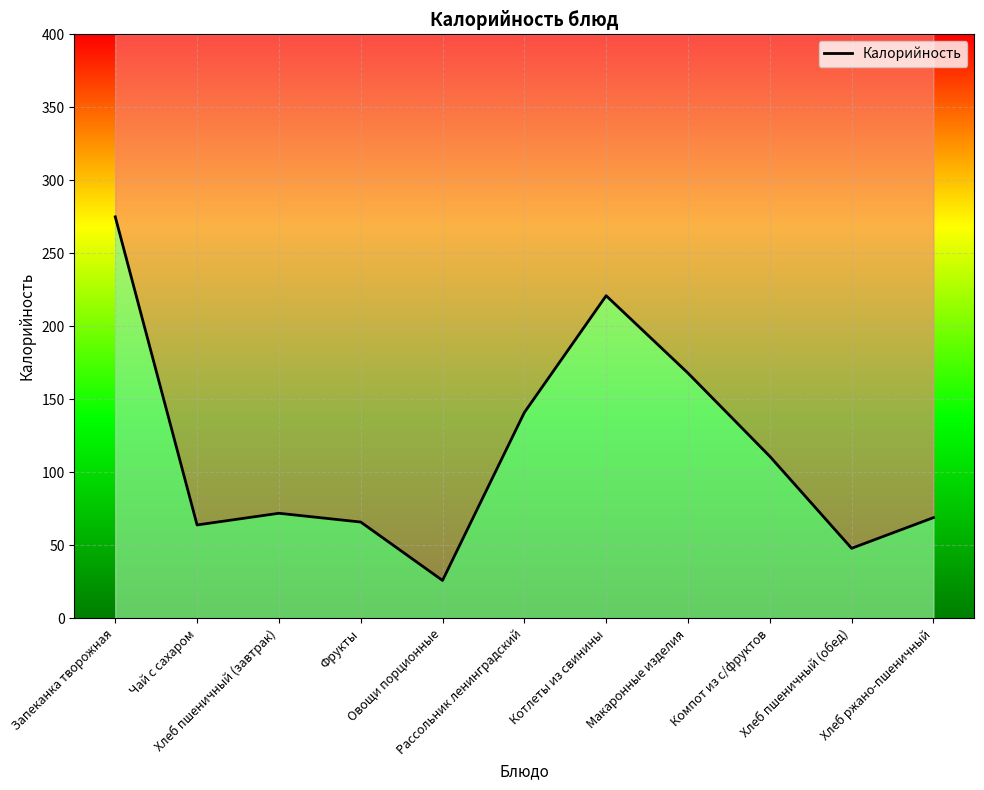

Reading left to right, what are all the values shown in this chart?

Запеканка творожная=275	Чай с сахаром=64	Хлеб пшеничный (завтрак)=72	Фрукты=66	Овощи порционные=26	Рассольник ленинградский=141	Котлеты из свинины=221	Макаронные изделия=168	Компот из с/фруктов=111	Хлеб пшеничный (обед)=48	Хлеб ржано-пшеничный=69